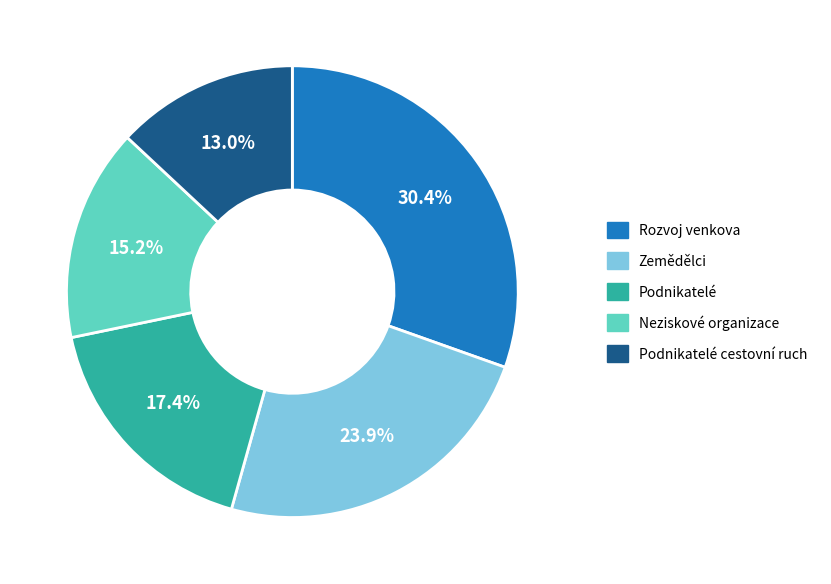

Is there a majority slice in this chart?

No